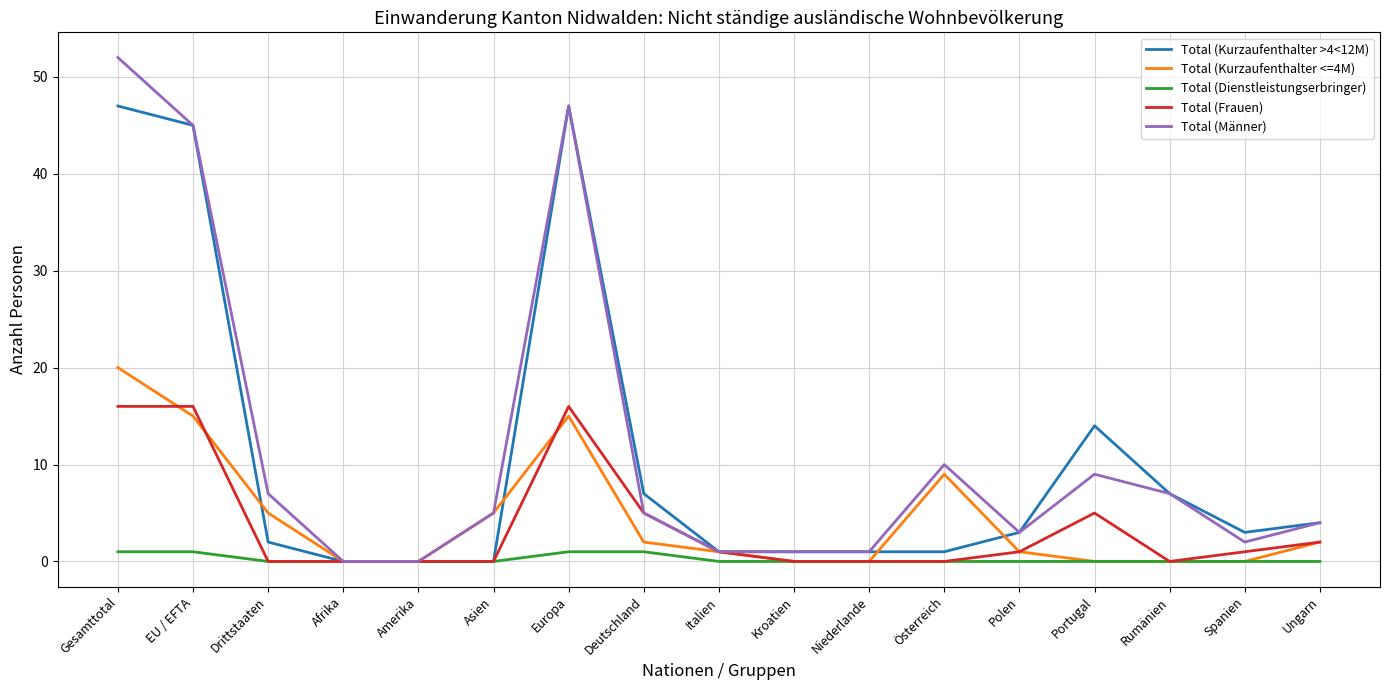

Reading left to right, transcribe all the data shown in this chart.

Total (Kurzaufenthalter >4<12M): Gesamttotal=47	EU / EFTA=45	Drittstaaten=2	Afrika=0	Amerika=0	Asien=0	Europa=47	Deutschland=7	Italien=1	Kroatien=1	Niederlande=1	Österreich=1	Polen=3	Portugal=14	Rumänien=7	Spanien=3	Ungarn=4
Total (Kurzaufenthalter <=4M): Gesamttotal=20	EU / EFTA=15	Drittstaaten=5	Afrika=0	Amerika=0	Asien=5	Europa=15	Deutschland=2	Italien=1	Kroatien=0	Niederlande=0	Österreich=9	Polen=1	Portugal=0	Rumänien=0	Spanien=0	Ungarn=2
Total (Dienstleistungserbringer): Gesamttotal=1	EU / EFTA=1	Drittstaaten=0	Afrika=0	Amerika=0	Asien=0	Europa=1	Deutschland=1	Italien=0	Kroatien=0	Niederlande=0	Österreich=0	Polen=0	Portugal=0	Rumänien=0	Spanien=0	Ungarn=0
Total (Frauen): Gesamttotal=16	EU / EFTA=16	Drittstaaten=0	Afrika=0	Amerika=0	Asien=0	Europa=16	Deutschland=5	Italien=1	Kroatien=0	Niederlande=0	Österreich=0	Polen=1	Portugal=5	Rumänien=0	Spanien=1	Ungarn=2
Total (Männer): Gesamttotal=52	EU / EFTA=45	Drittstaaten=7	Afrika=0	Amerika=0	Asien=5	Europa=47	Deutschland=5	Italien=1	Kroatien=1	Niederlande=1	Österreich=10	Polen=3	Portugal=9	Rumänien=7	Spanien=2	Ungarn=4